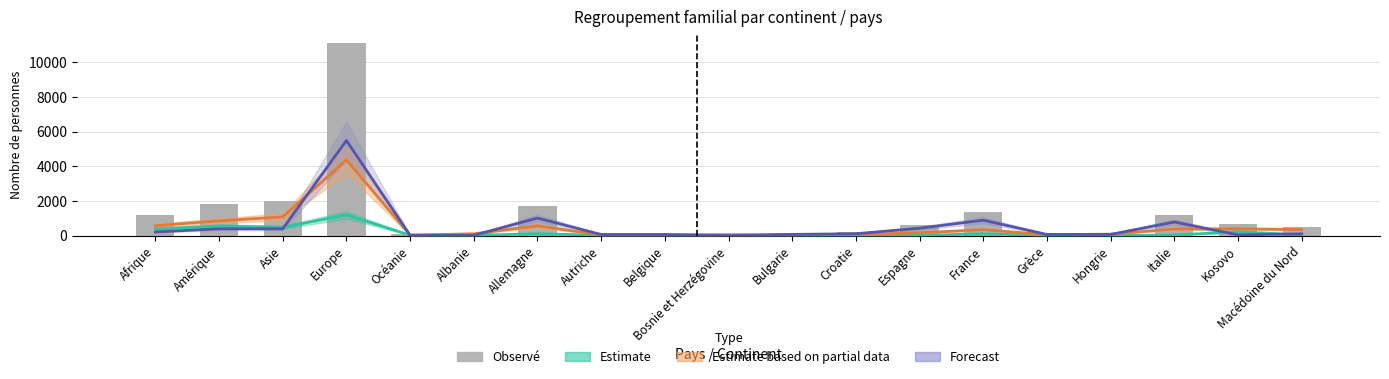

What is the value of the Total (observé) bar at the 4th from the left?

11071